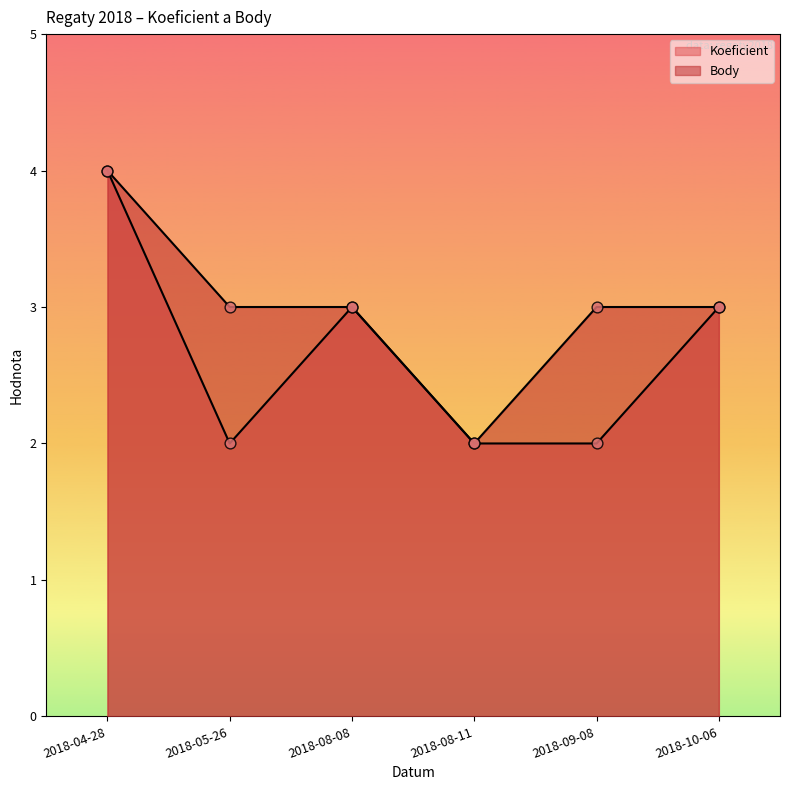

What are all the series names shown in the legend?

Koeficient, Body